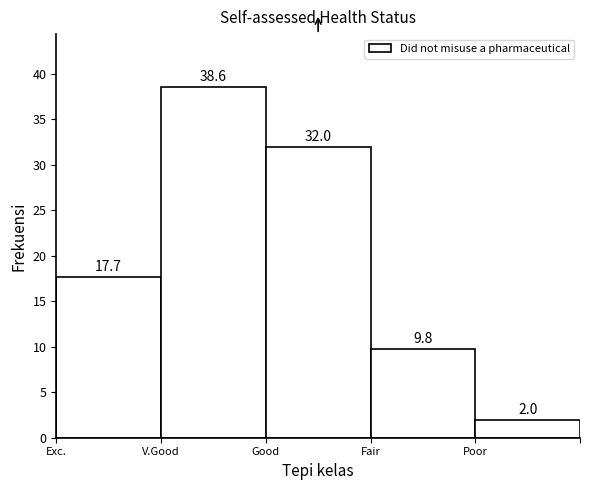

Reading right to left, transcribe all the data shown in this chart.

Poor=2.0	Fair=9.8	Good=32.0	V.Good=38.6	Exc.=17.7